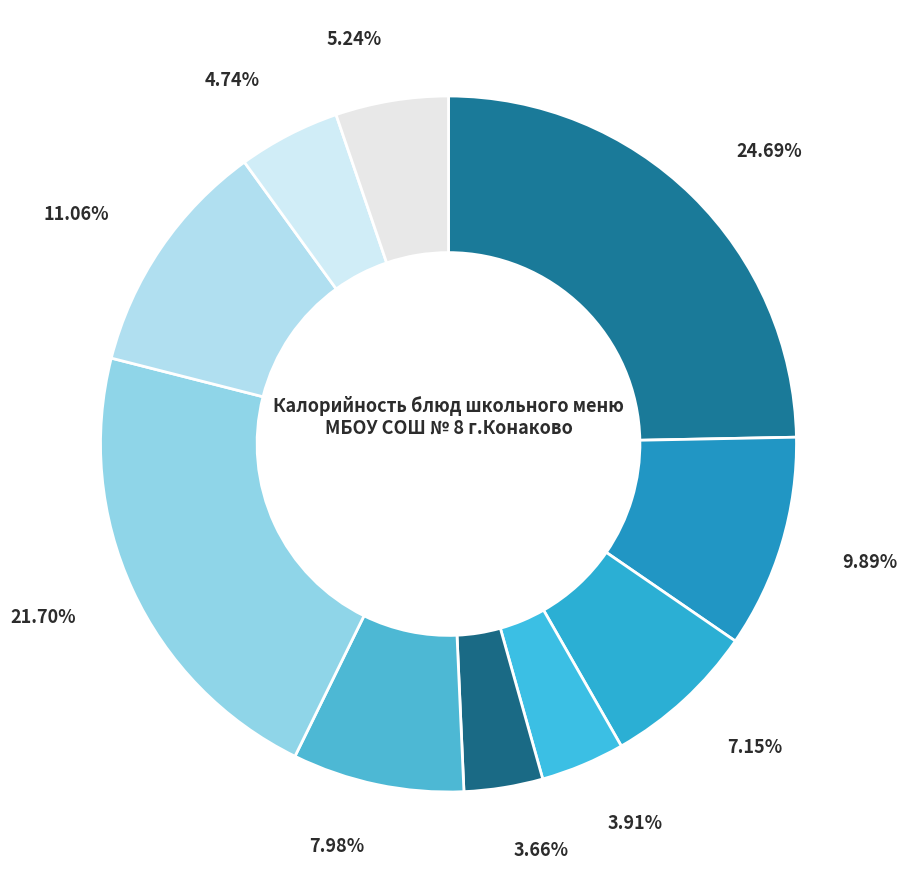

How many segments does this pie chart have?

10